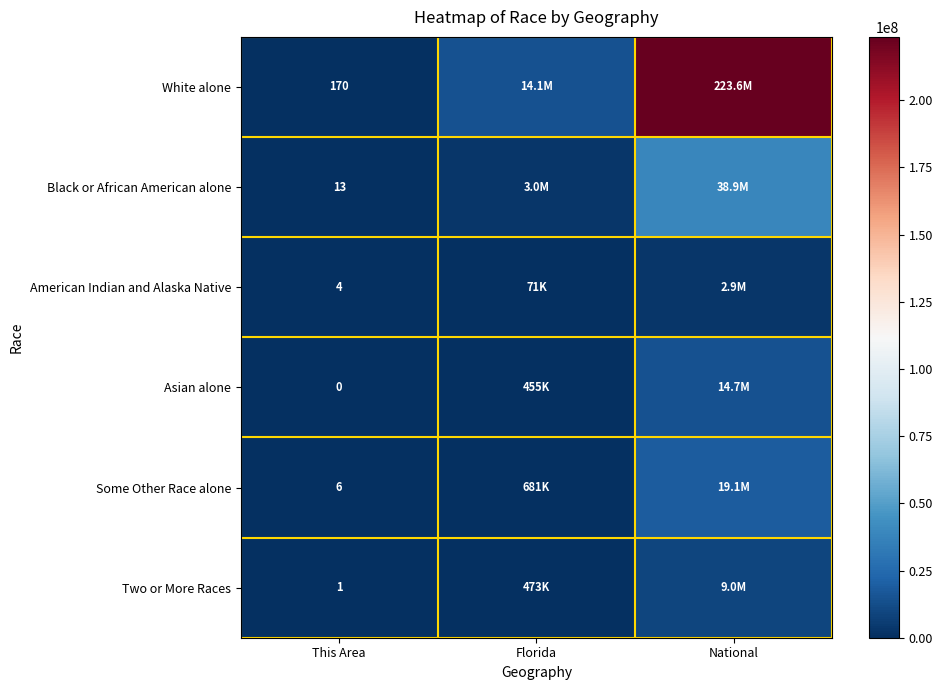

At which category is the sum across all series the highest?

National